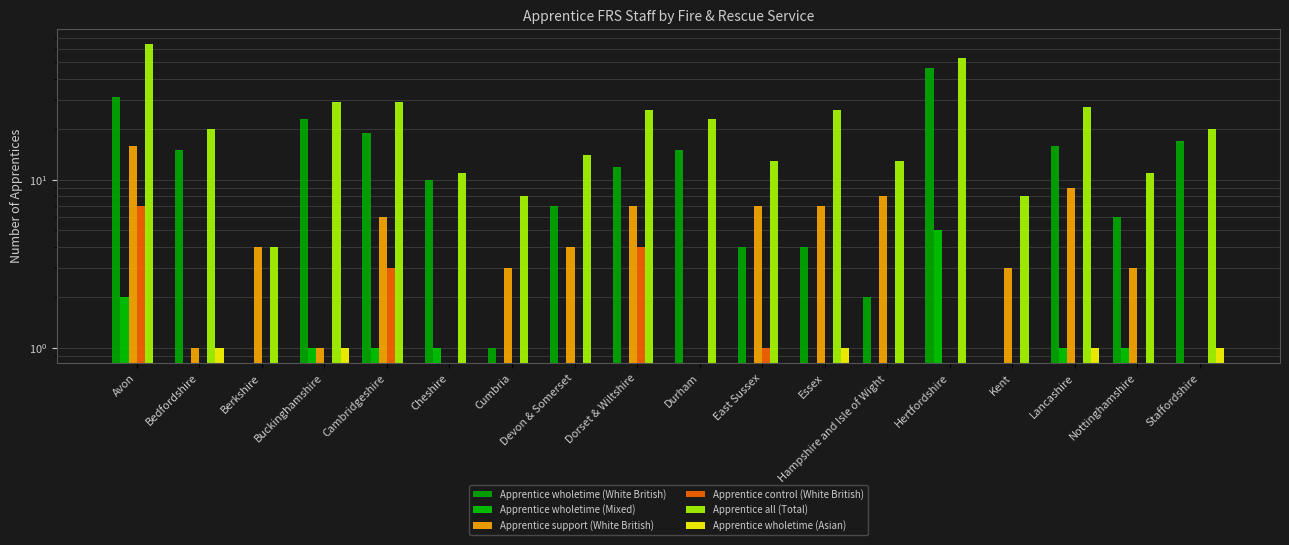

Which category has the highest value in the Apprentice all (Total) series?

Avon